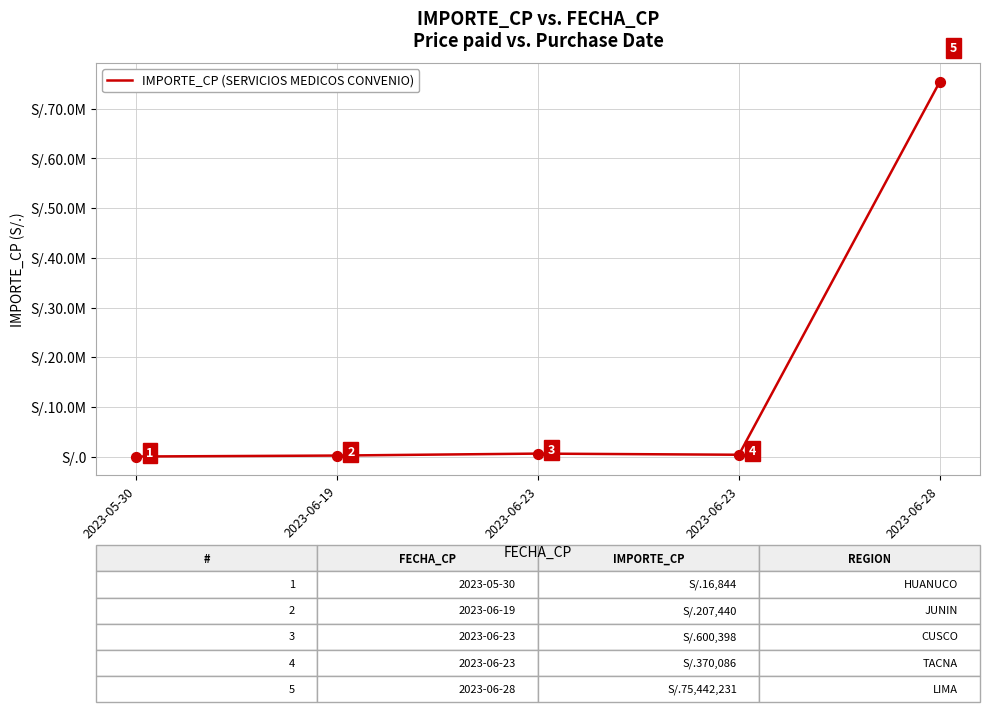

Does the chart have visible grid lines?

Yes